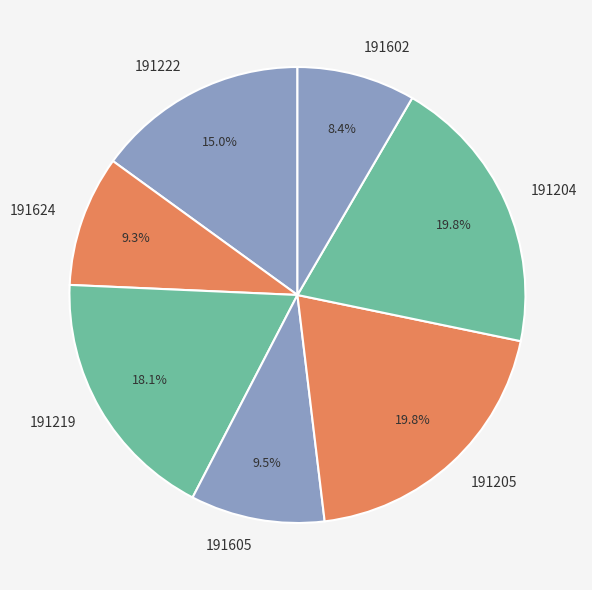

To the nearest percent, what is the difference between the 191602 and 191204 slice percentages?

11%